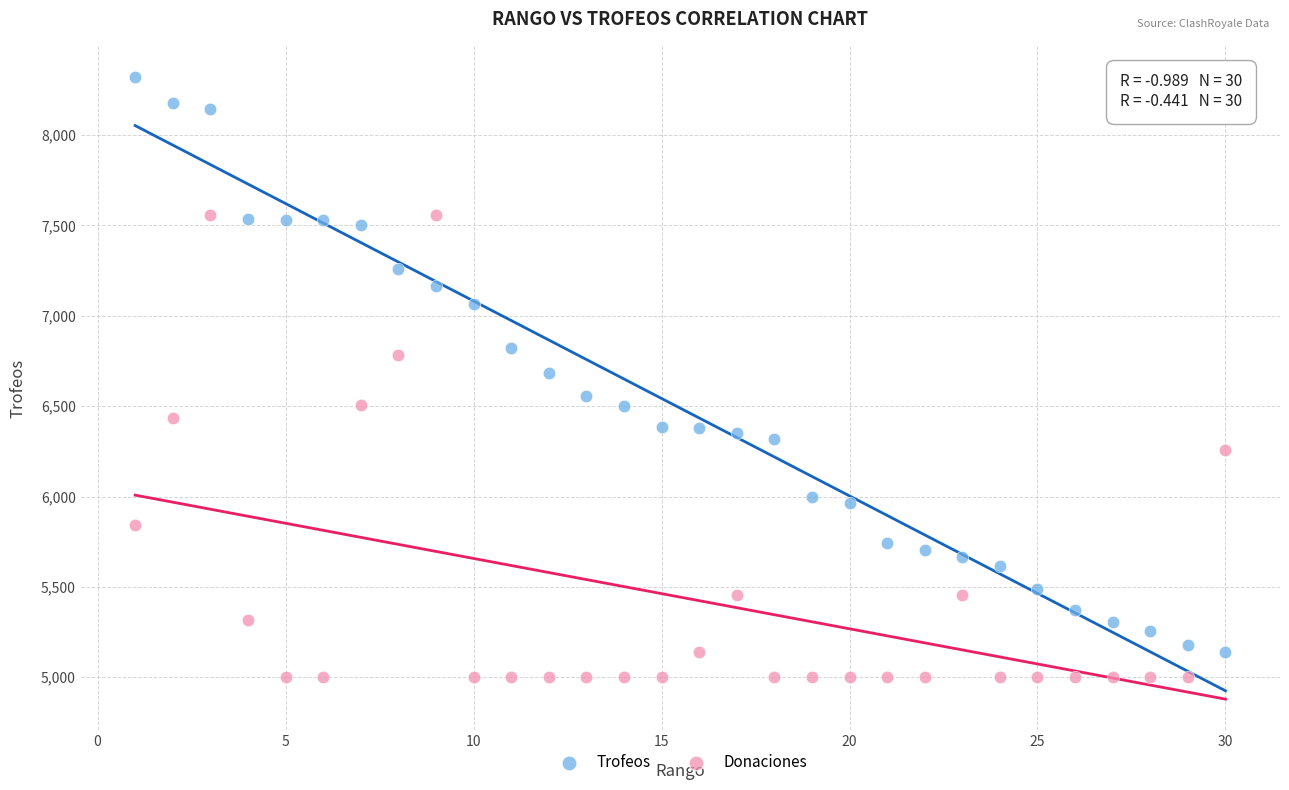

Across all data points, what is the range of X values (max minus min)?

29.0